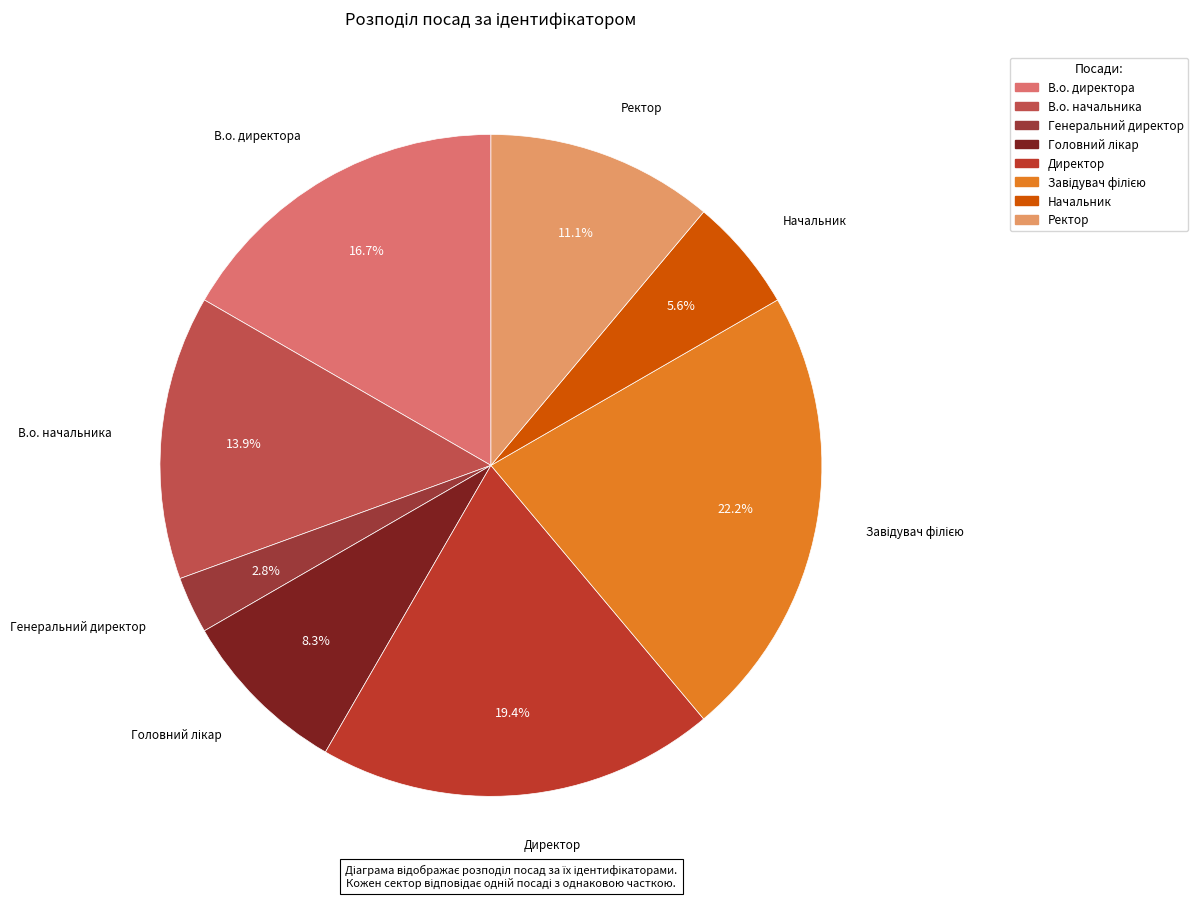

Approximately how many times larger is the value at Директор compared to Начальник?

3.5